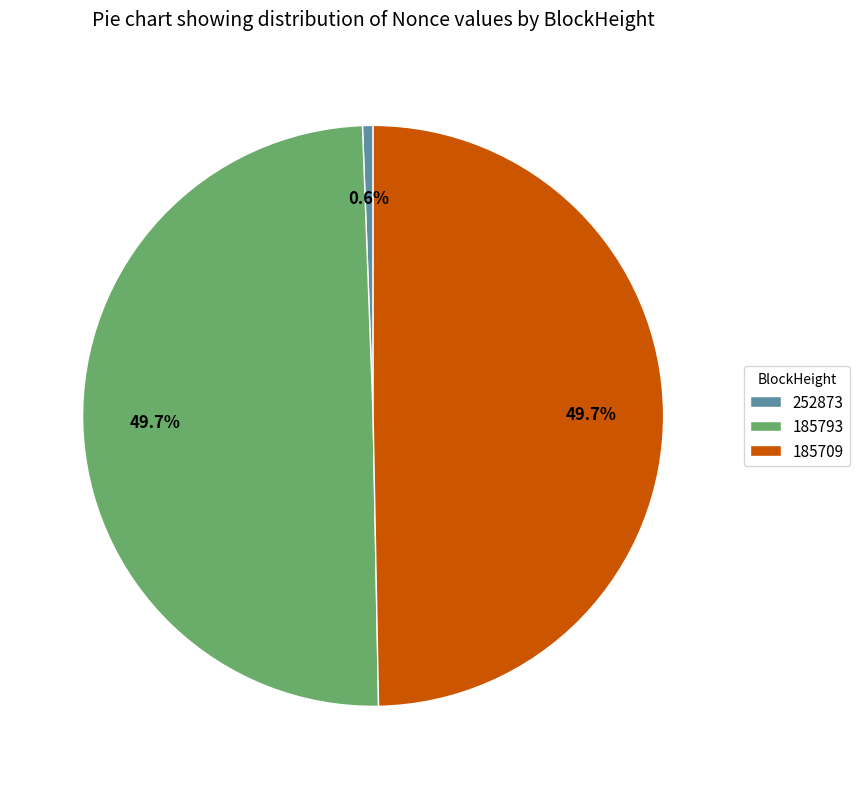

To the nearest percent, what is the average slice percentage?

33%